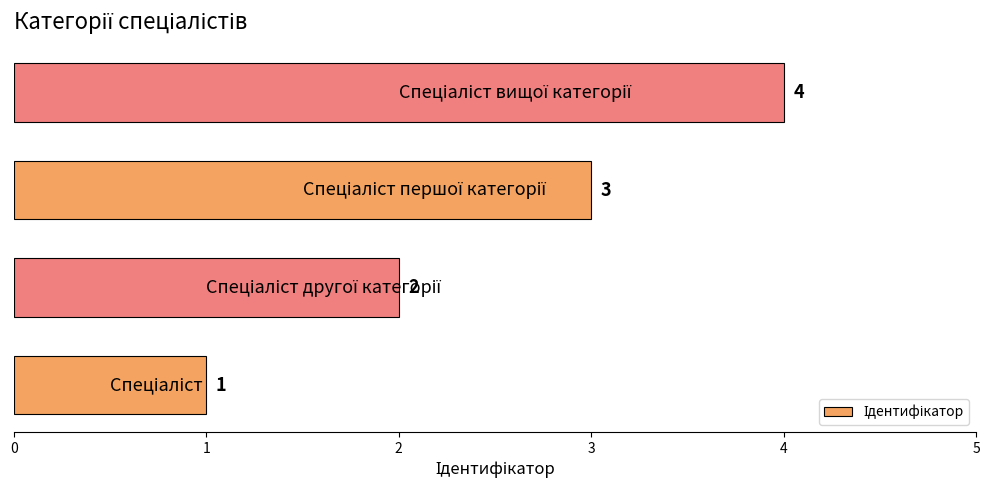

How many data points does each series have?

4